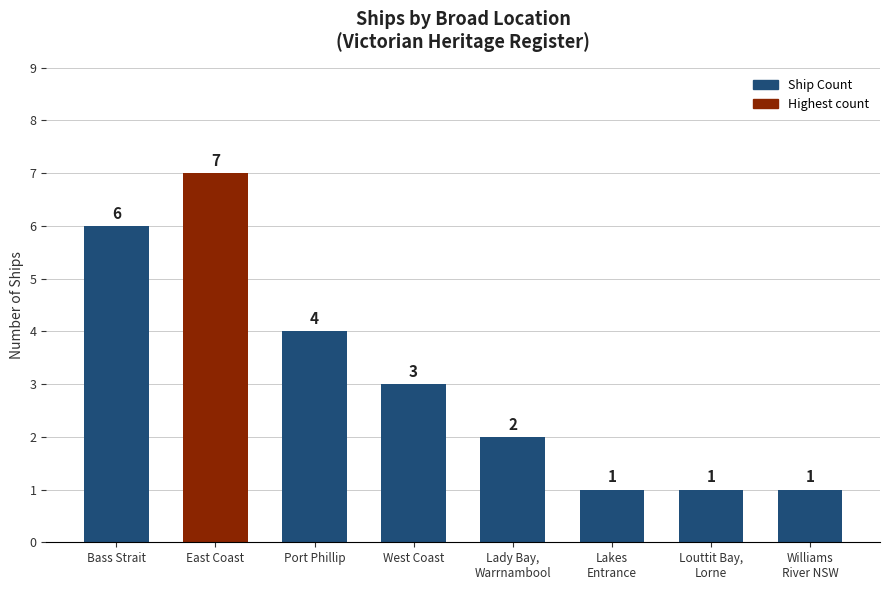

What is the sum of all values?

25